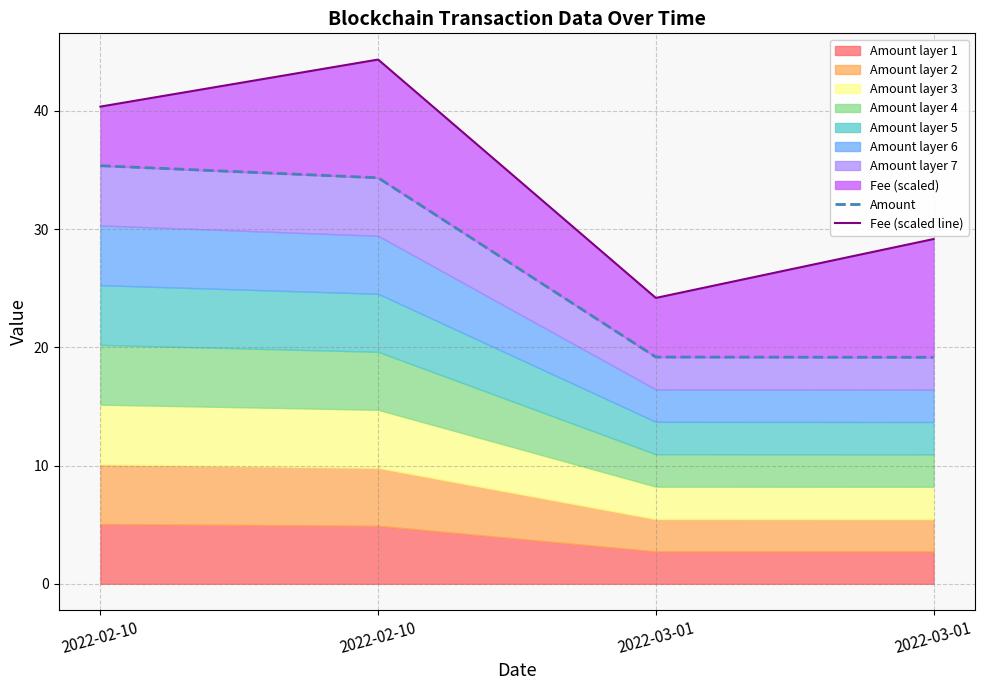

What is the difference between the second highest and second lowest values in the Fee (scaled line) series?

11.2